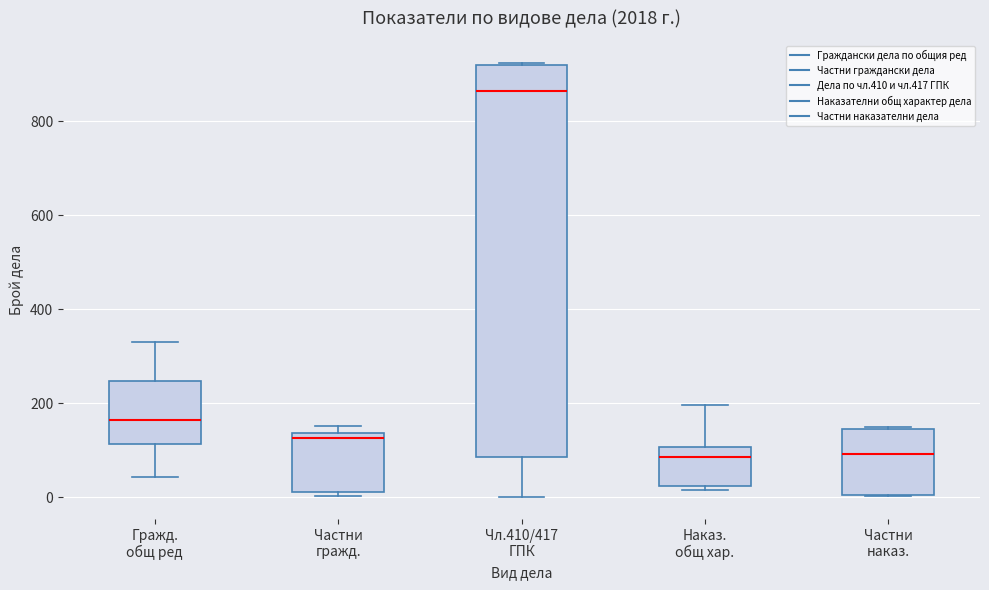

Where is the lower edge of the box for Частни наказ. on the y-axis? The values are not printed on the chart, so give them approximately, as read against the axis.

0